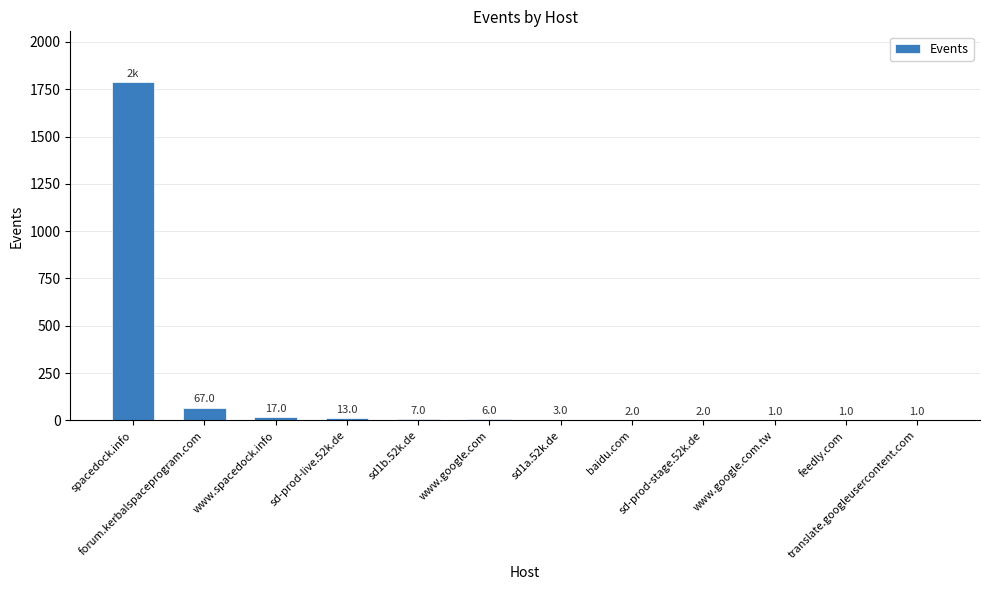

Reading left to right, extract all data points from this chart.

1788	67	17	13	7	6	3	2	2	1	1	1